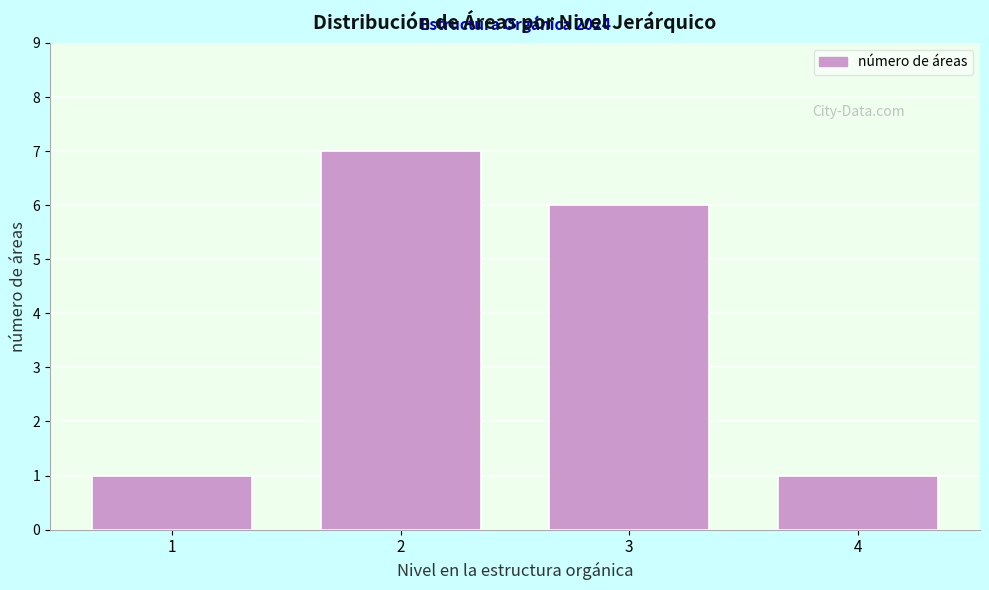

Reading left to right, transcribe all the data shown in this chart.

1=1	2=7	3=6	4=1